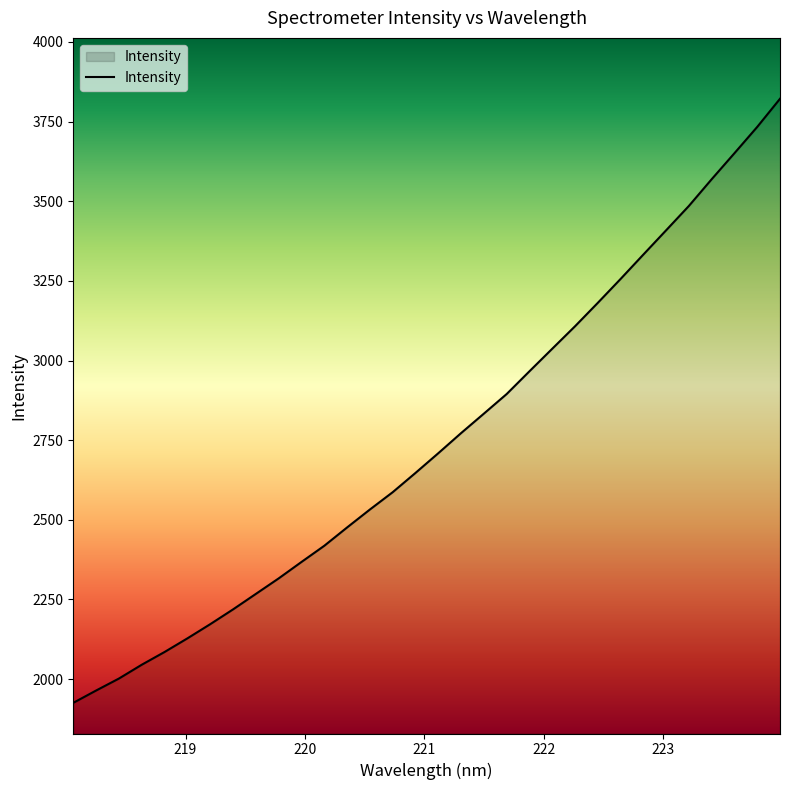

What is the difference between the maximum and minimum values?

1896.2